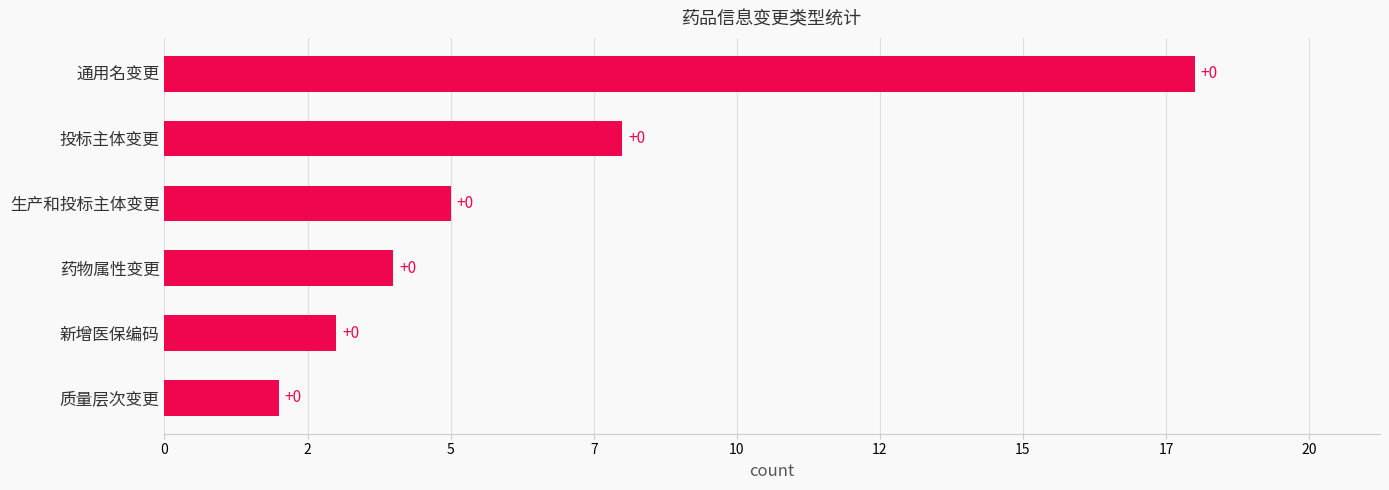

Does the chart contain any negative values?

No